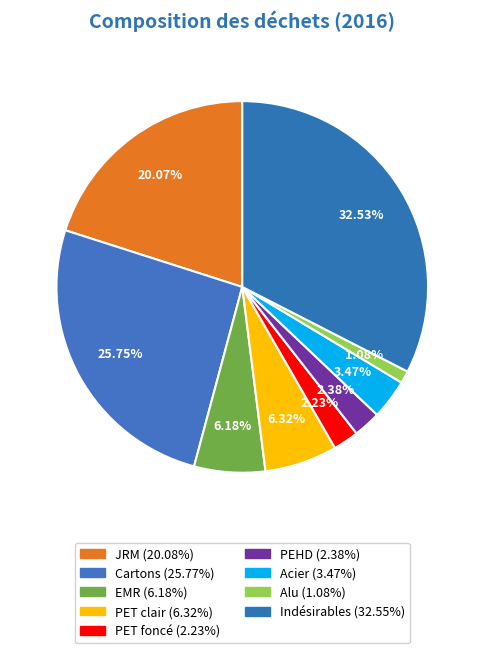

To the nearest percent, what is the difference between the largest and smallest slice percentages?

31%